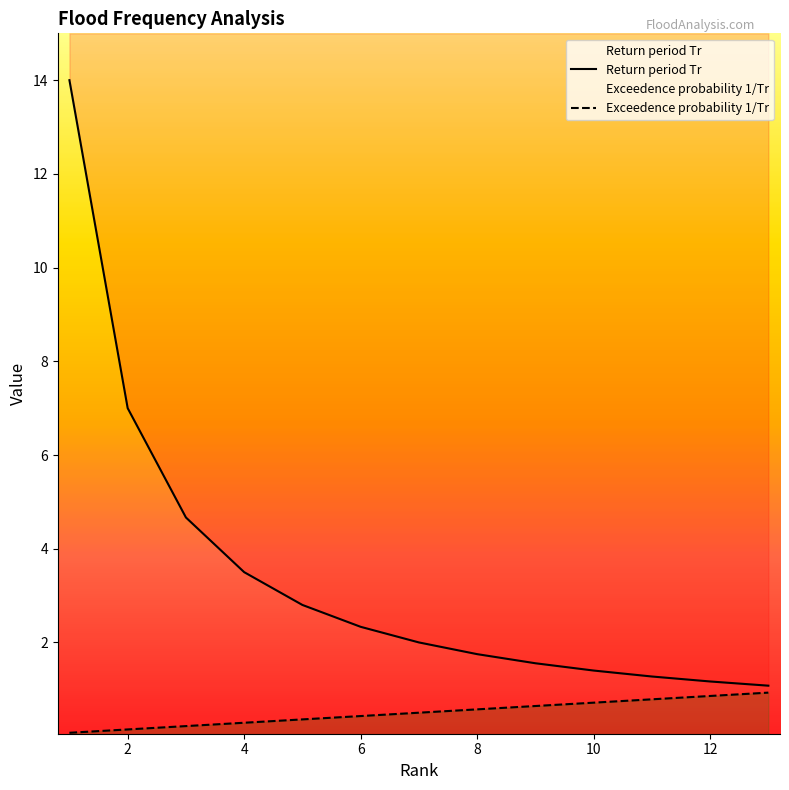

Rank the series at 4 from highest to lowest value.

Return period Tr, Exceedence probability 1/Tr